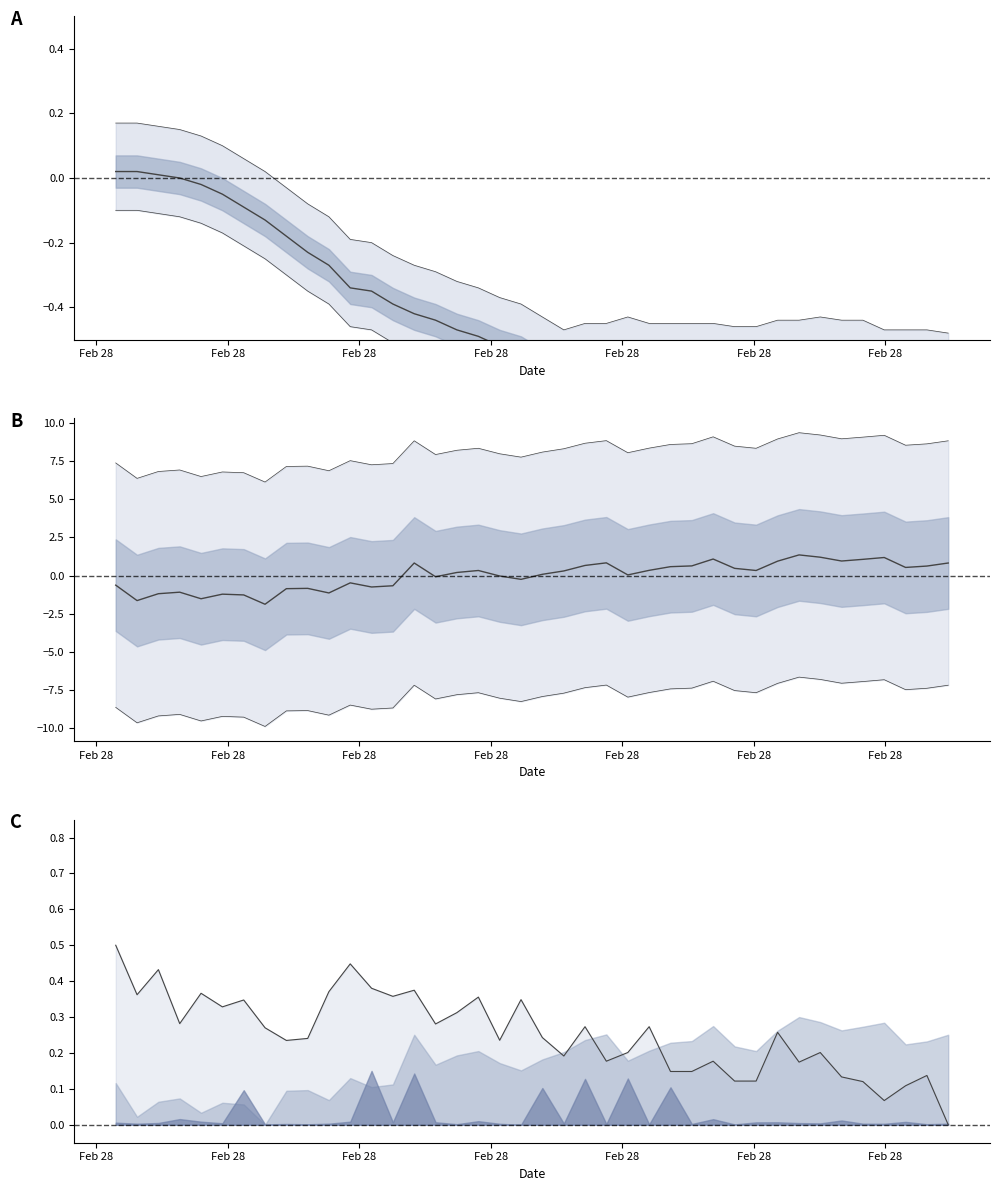

Is this an area chart (filled region under the line)?

No